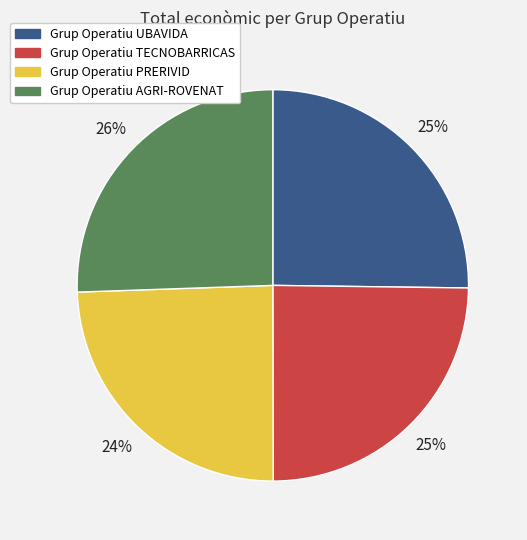

How many segments does this pie chart have?

4